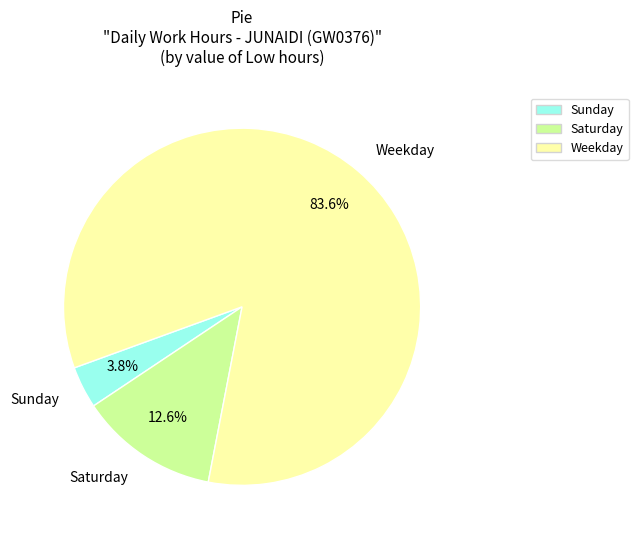

Is there a majority slice in this chart?

Yes